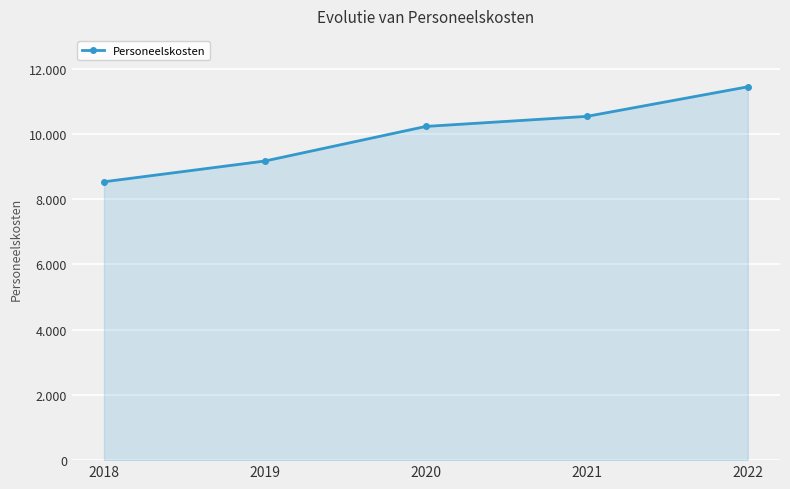

What is the change in value from 2019 to 2020?

+1060